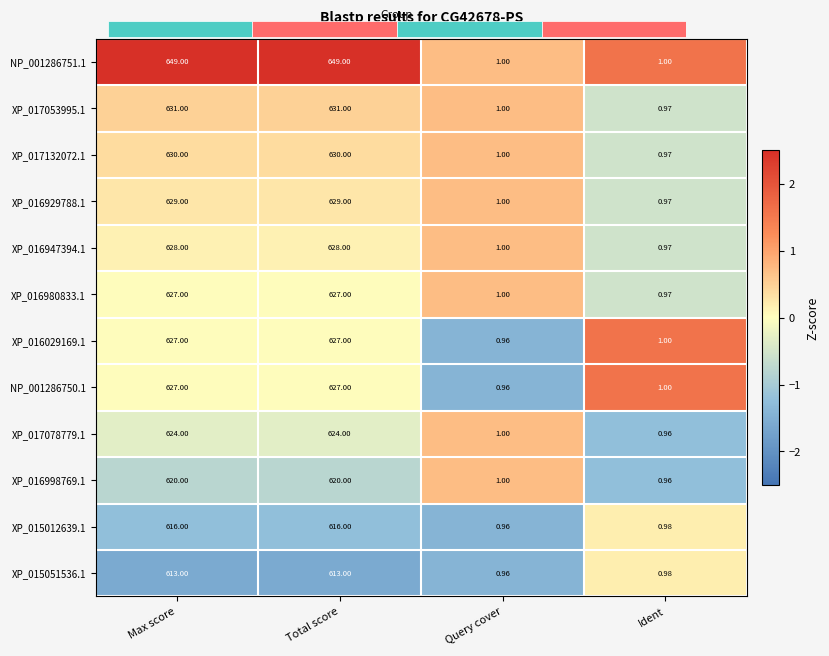

How many data points in NP_001286751.1 are less than 649?

2